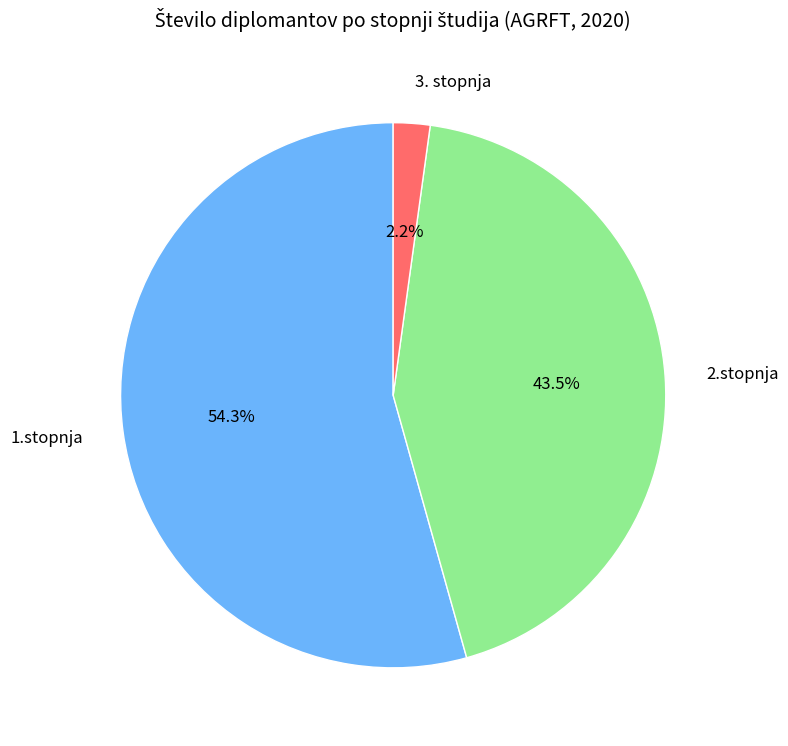

What portion of the pie excludes 1.stopnja?

45.7%